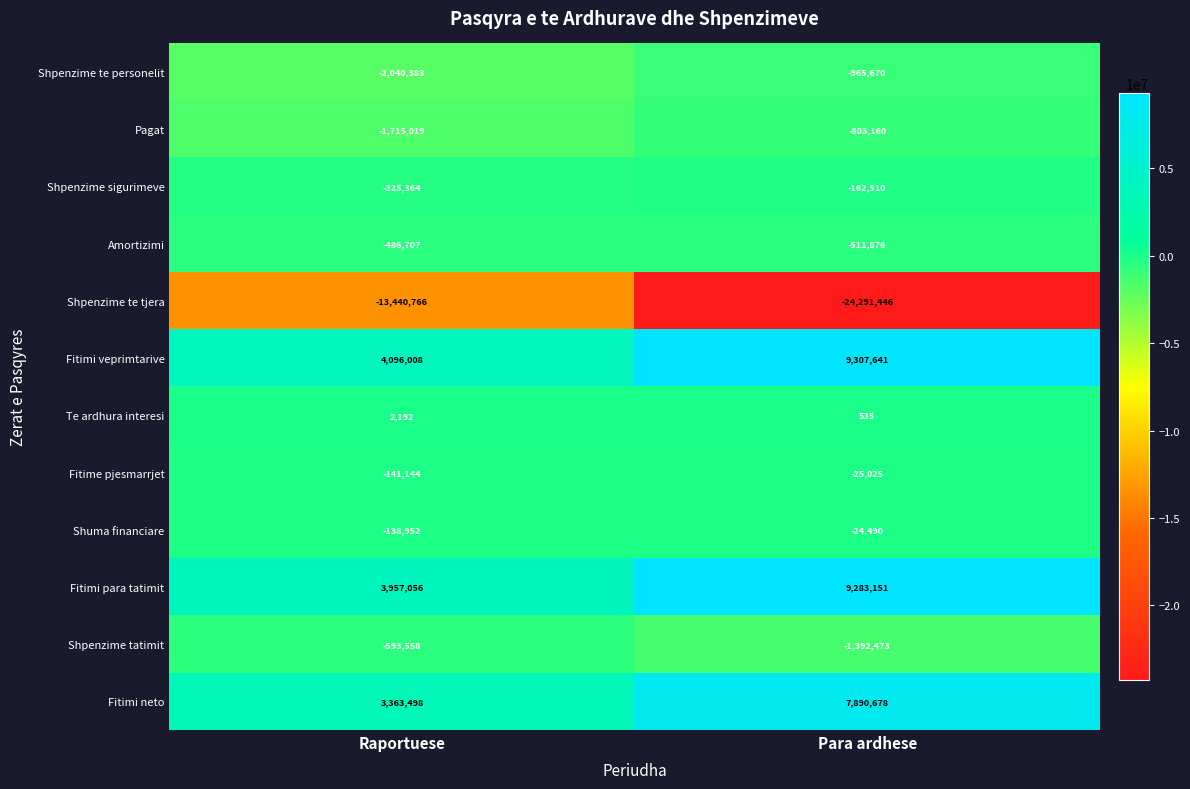

Reading left to right, list all the values displayed in this chart.

Shpenzime te personelit: Raportuese=-2040383	Para ardhese=-965670
Pagat: Raportuese=-1715019	Para ardhese=-803160
Shpenzime sigurimeve: Raportuese=-325364	Para ardhese=-162510
Amortizimi: Raportuese=-486707	Para ardhese=-511876
Shpenzime te tjera: Raportuese=-13440766	Para ardhese=-24291446
Fitimi veprimtarive: Raportuese=4096008	Para ardhese=9307641
Te ardhura interesi: Raportuese=2192	Para ardhese=535
Fitime pjesmarrjet: Raportuese=-141144	Para ardhese=-25025
Shuma financiare: Raportuese=-138952	Para ardhese=-24490
Fitimi para tatimit: Raportuese=3957056	Para ardhese=9283151
Shpenzime tatimit: Raportuese=-593558	Para ardhese=-1392473
Fitimi neto: Raportuese=3363498	Para ardhese=7890678